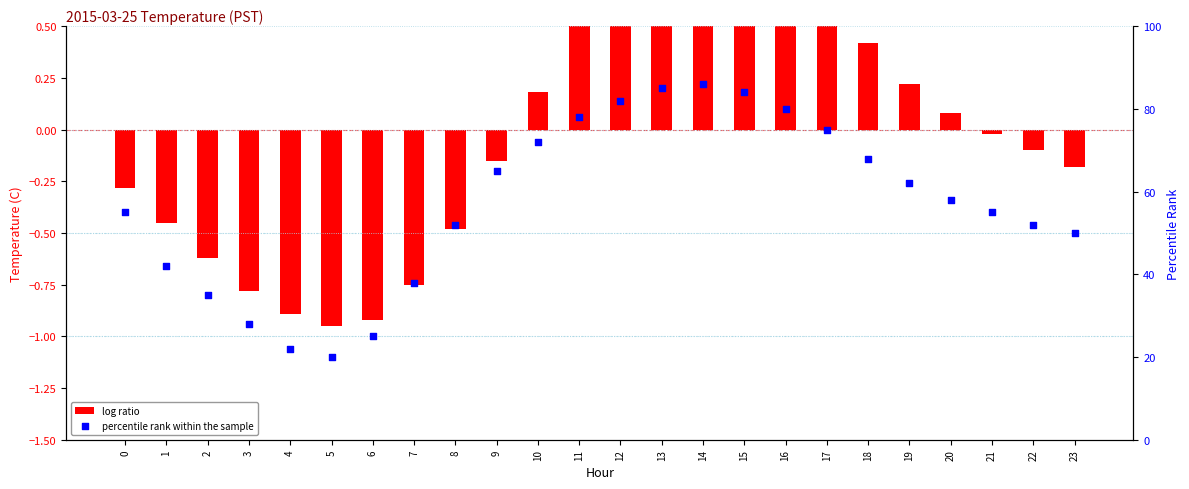

At which category is the sum across all series the highest?

14